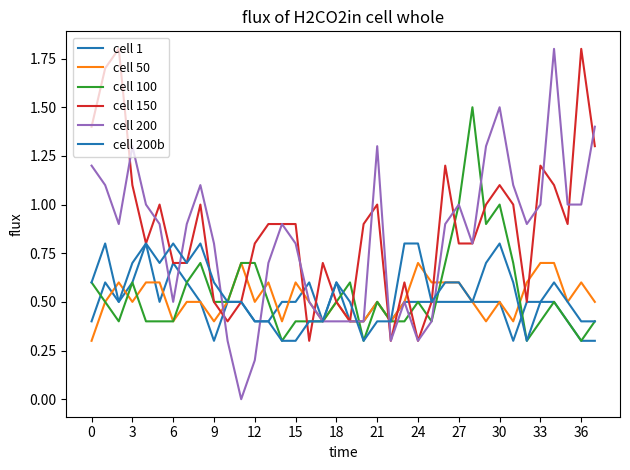

Does the chart display data point markers on the line(s)?

No